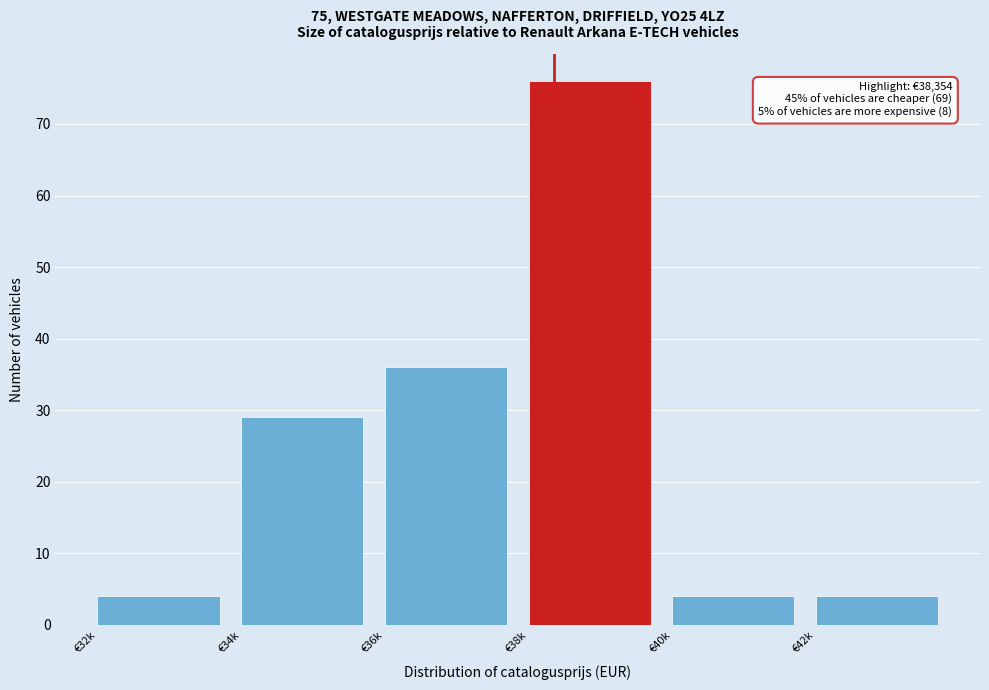

Reading left to right, transcribe all the data shown in this chart.

4	29	36	76	4	4